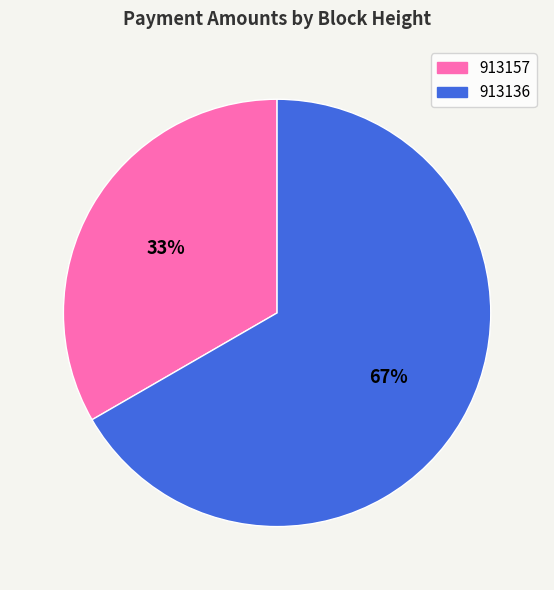

How many slices are in this pie chart?

2